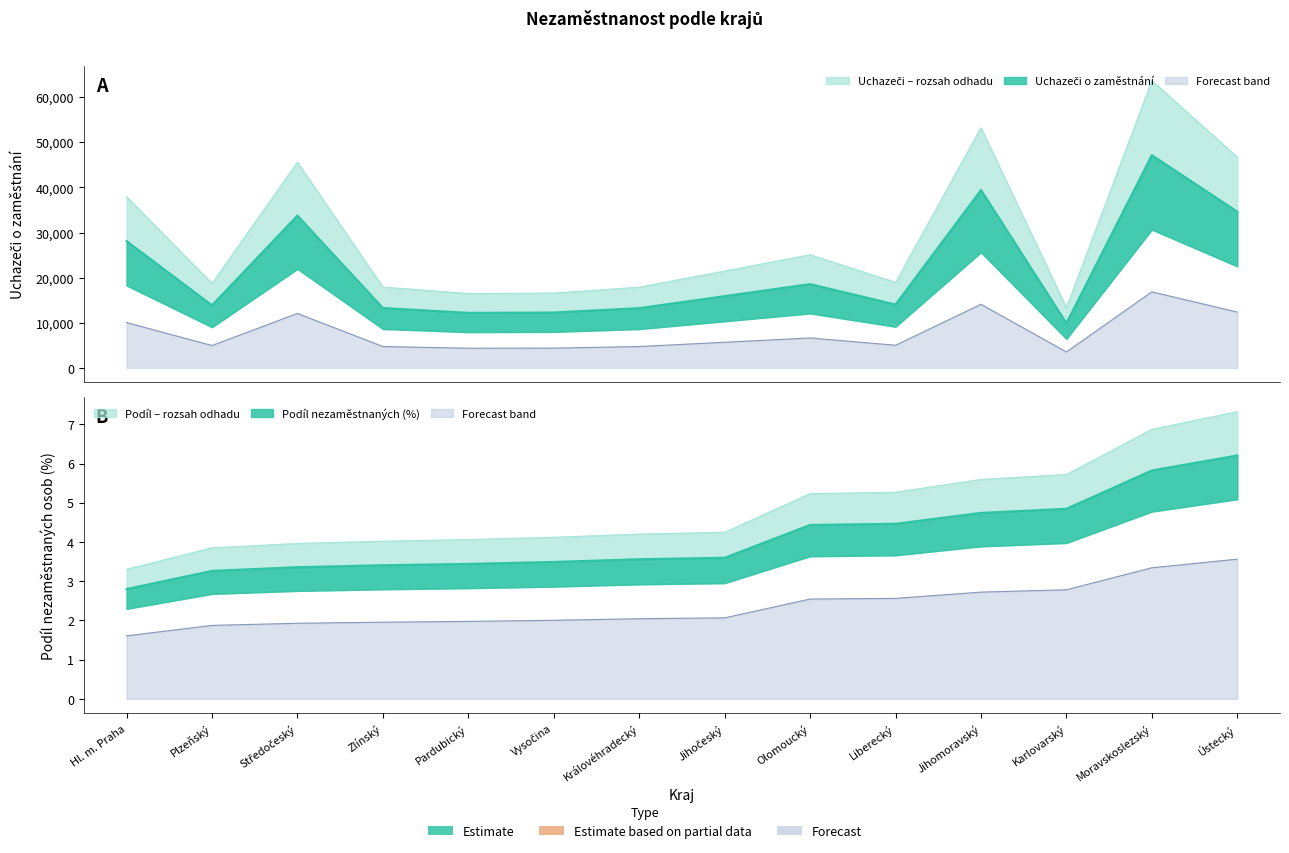

Does the chart display data point markers on the line(s)?

No